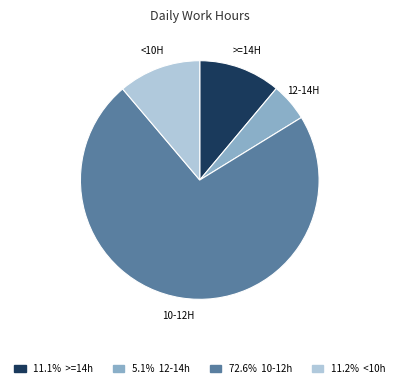

Is there a majority slice in this chart?

Yes